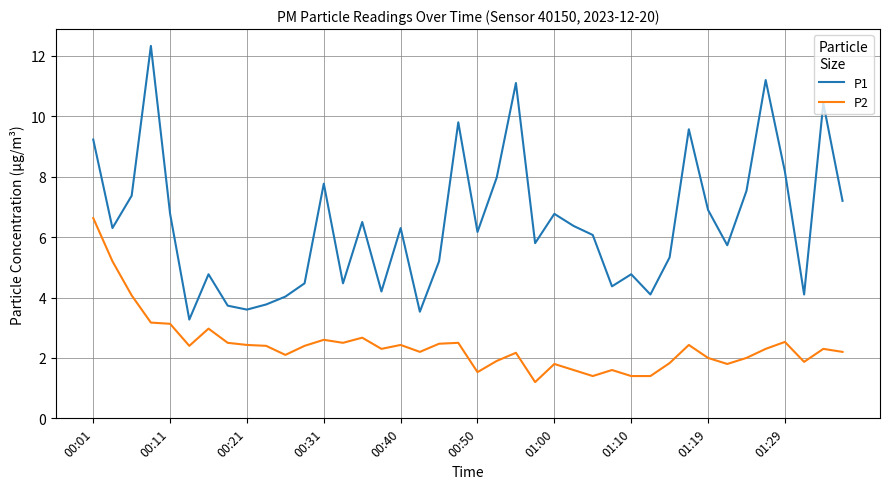

List the series in order of their overall mean, lowest first.

P2, P1